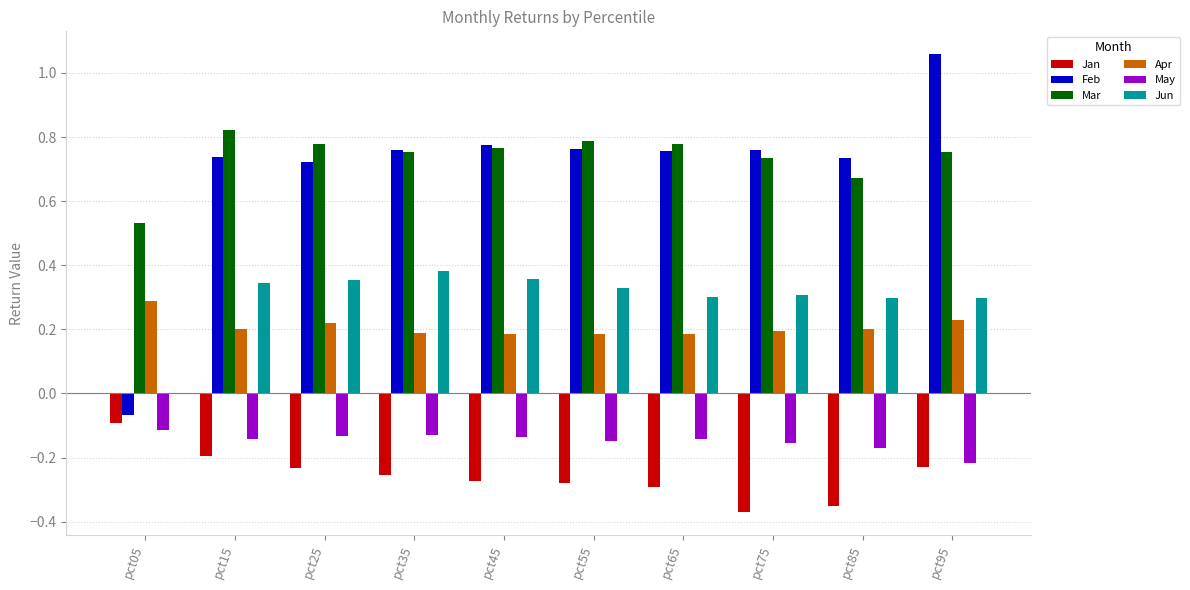

What is the total value across all series at pct75?

1.5